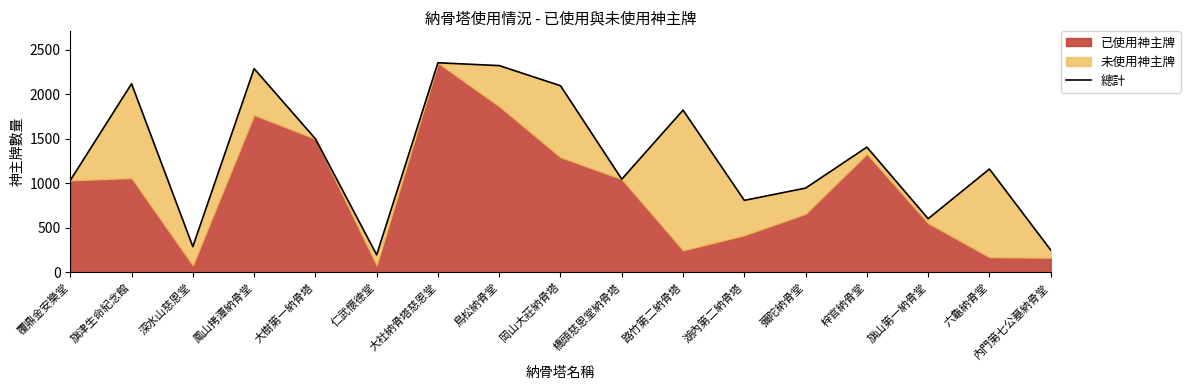

Reading right to left, extract all data points from this chart.

250	1160	602	1406	946	808	1822	1046	2096	2322	2354	196	1500	2288	288	2118	1033